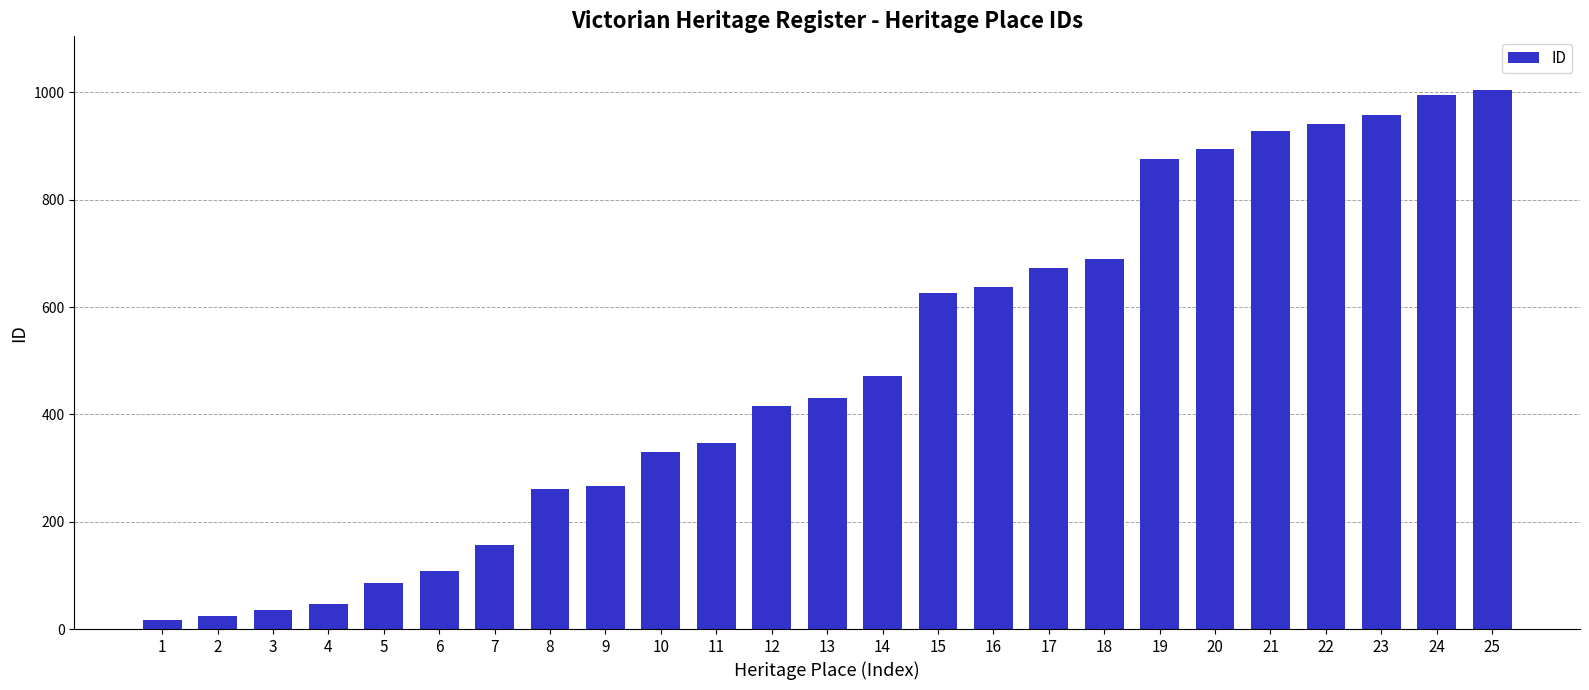

Does the chart contain stacked bars?

No